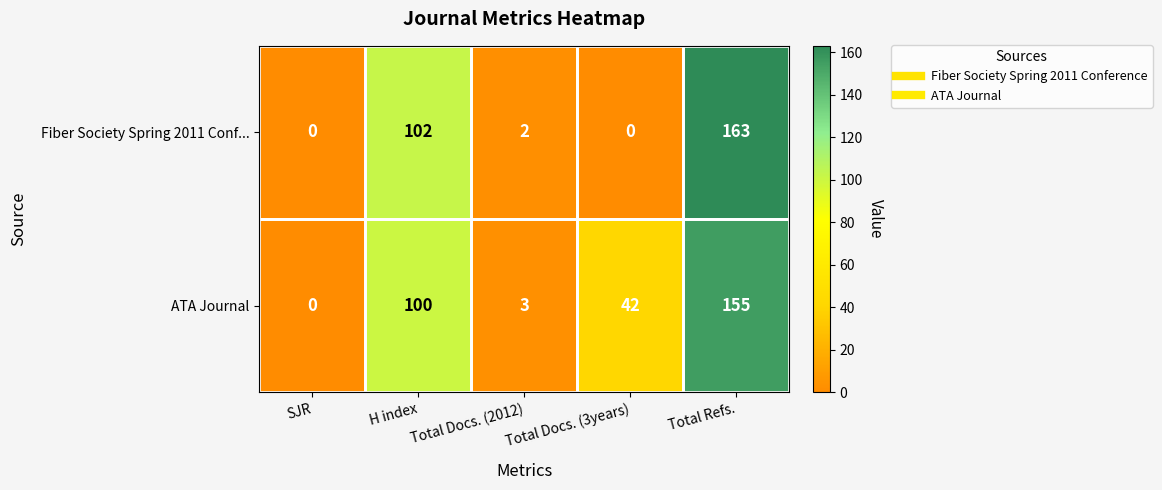

What is the greatest value displayed?

163